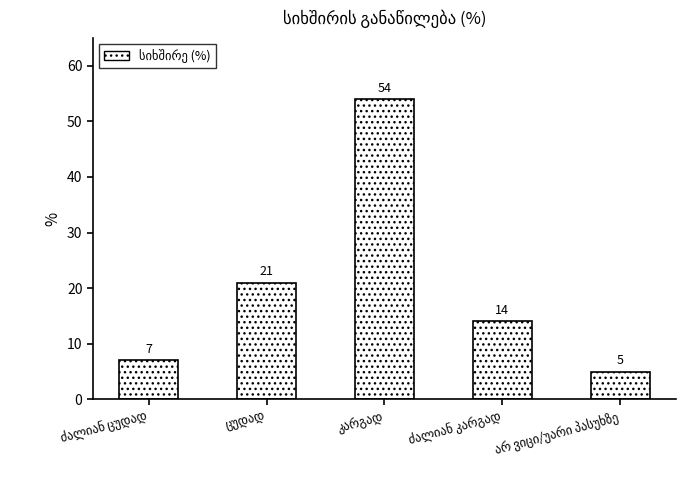

What is the difference between the maximum and second lowest values?

47